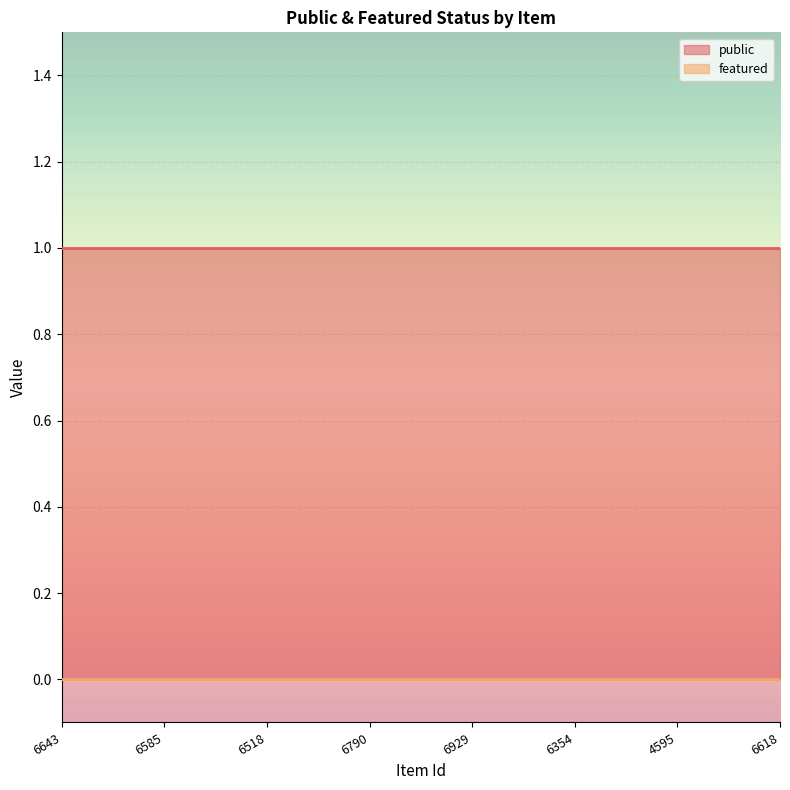

True or false: public has more than 2 interior local peaks.

False